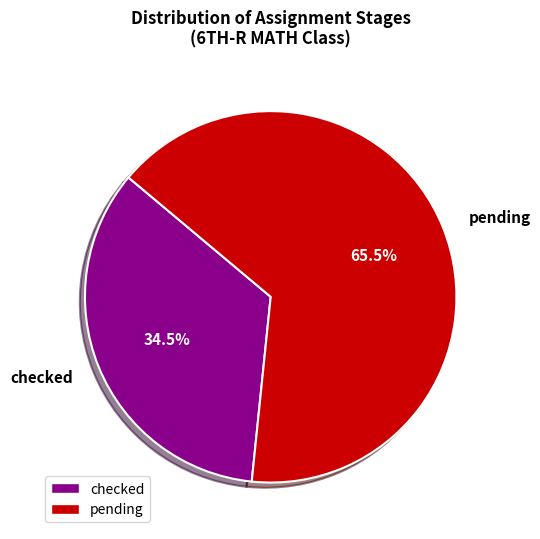

Which category has the biggest portion of the pie?

pending